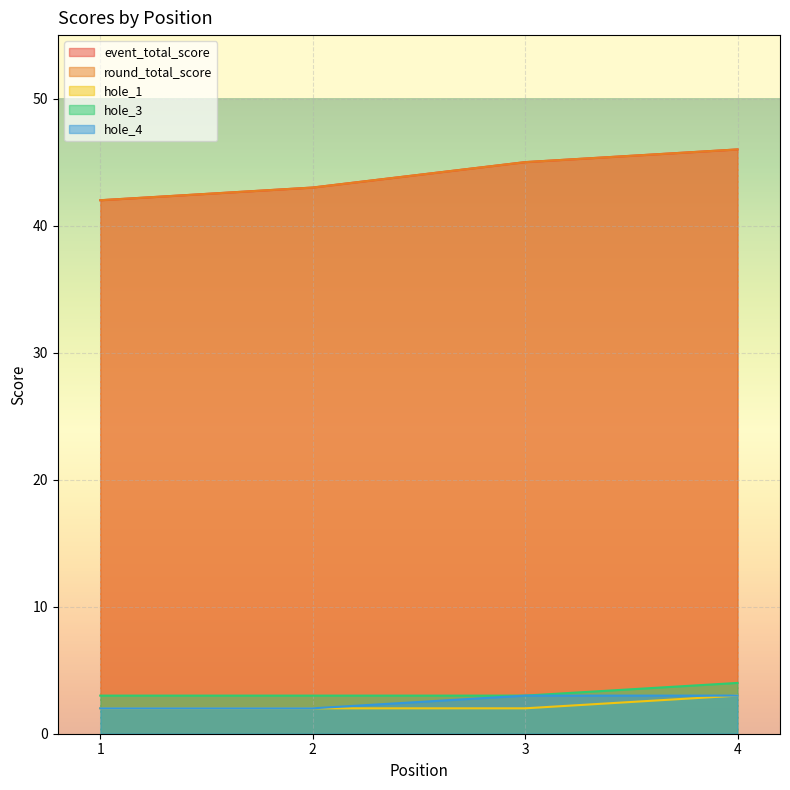

At how many categories does at least one series exceed 4?

4